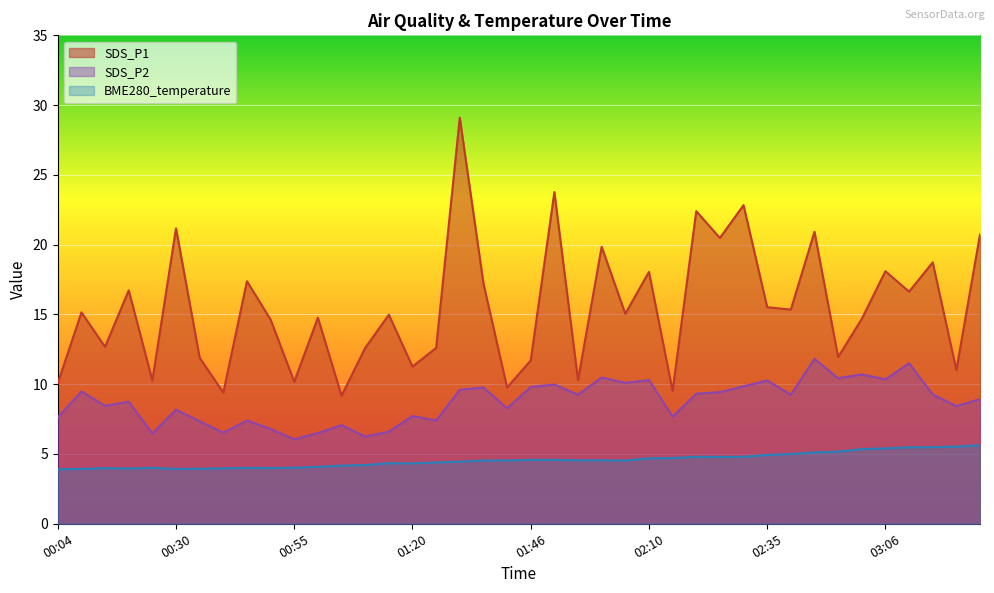

What position from the left is 00:50?

10